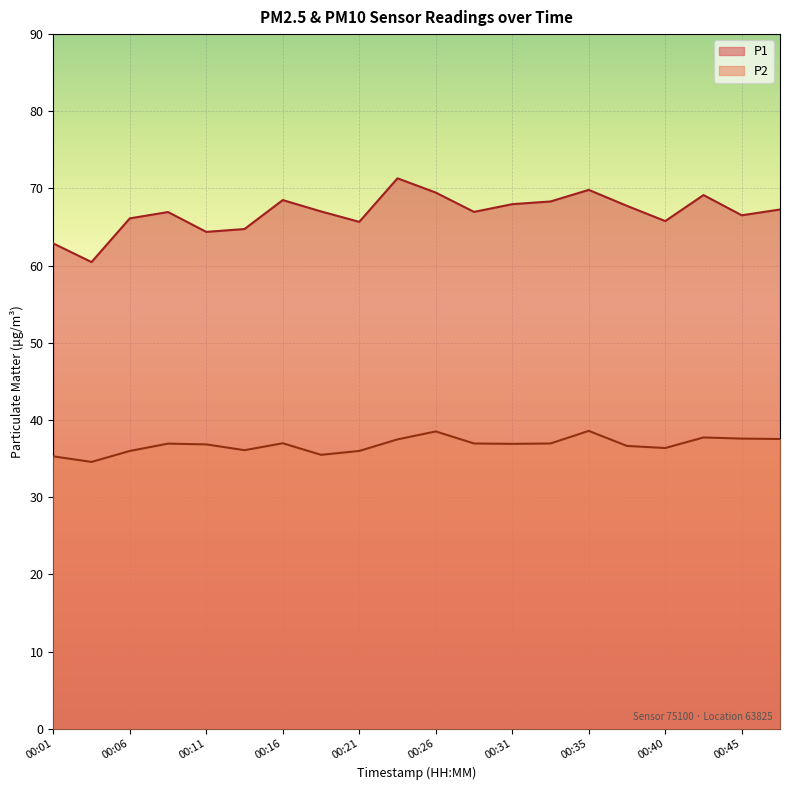

Rank the series at 00:33 from highest to lowest value.

P1, P2